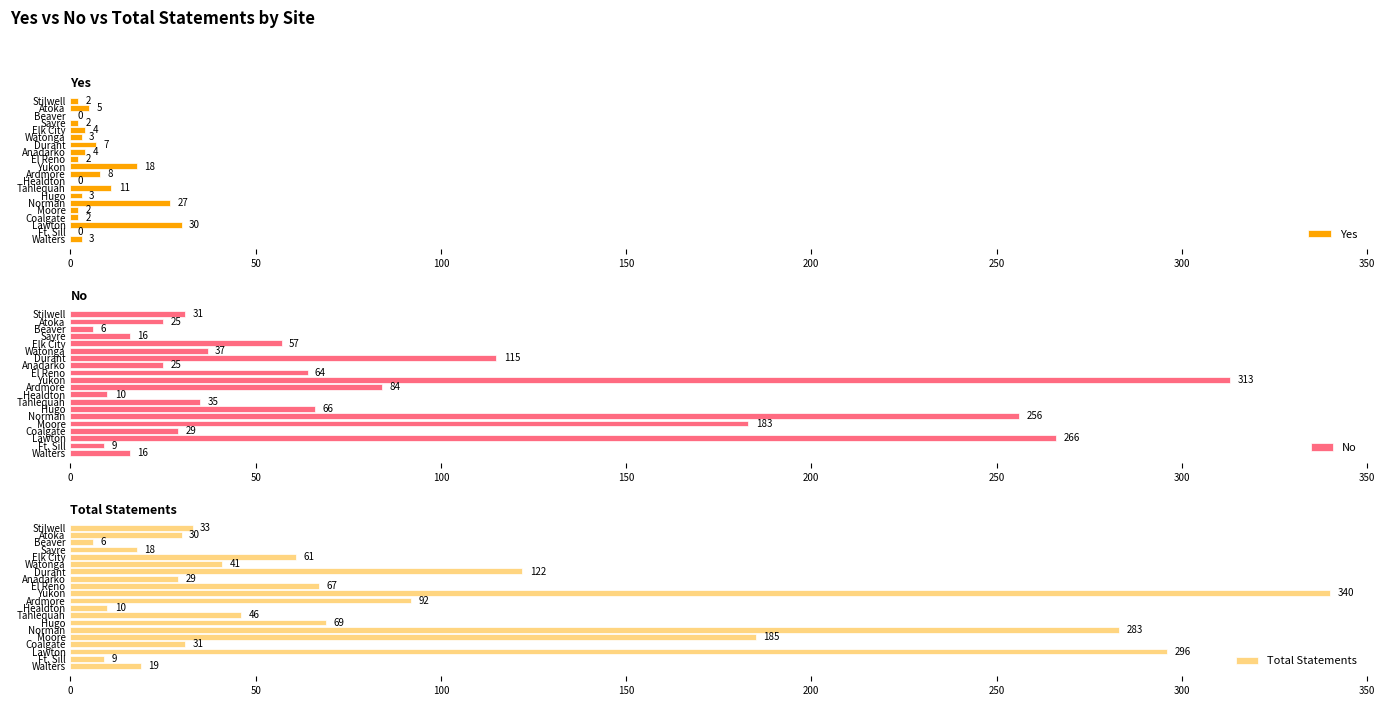

What is the maximum value for Yes?

30